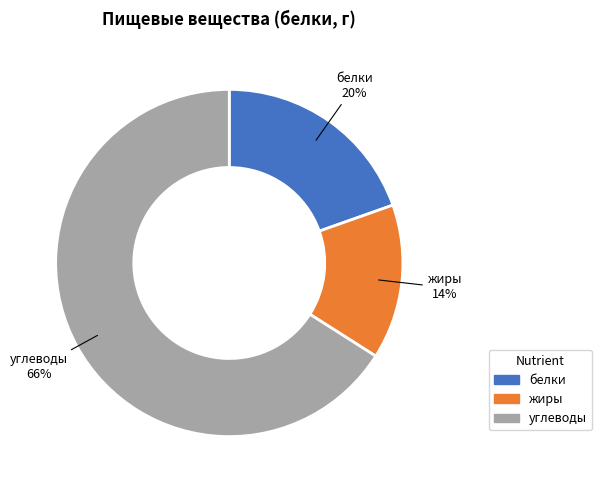

Is there a majority slice in this chart?

Yes